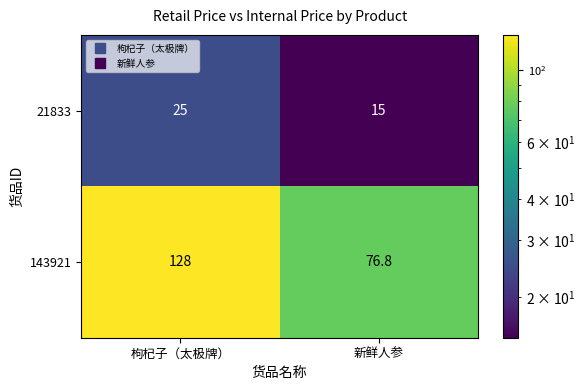

The value of 21833 at 新鲜人参 is 15.0. True or false?

True